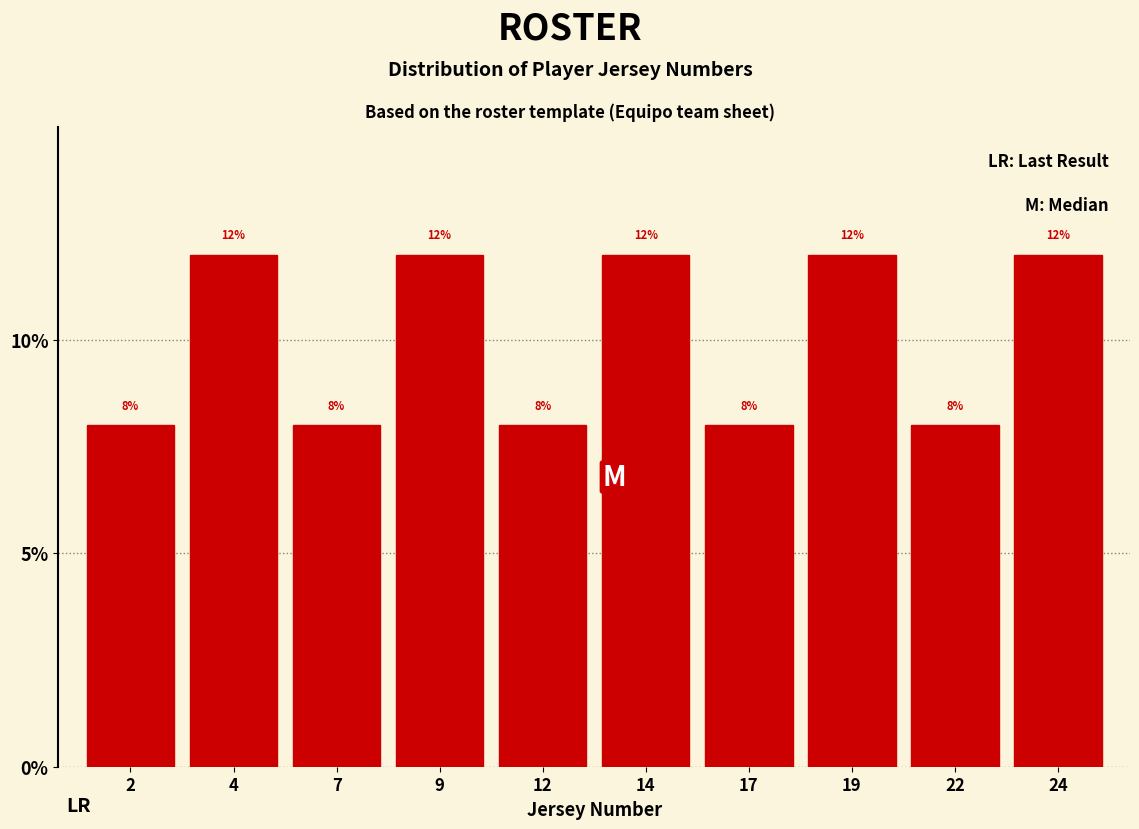

How tall is the bar that spans 8.0 to 10.5 on the x-axis?

12